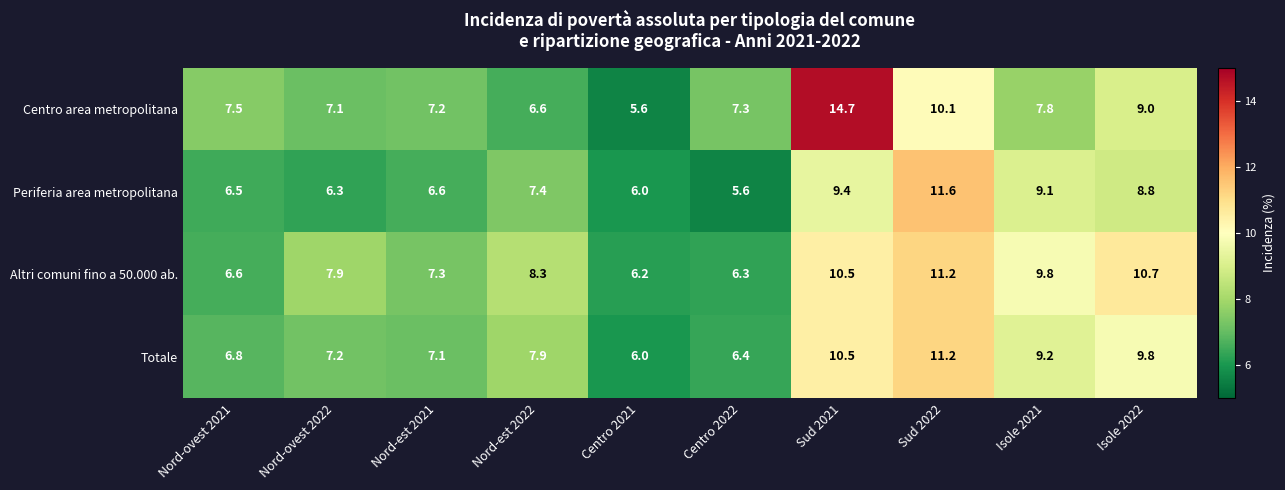

What is the lowest value of the Centro area metropolitana series?

5.6